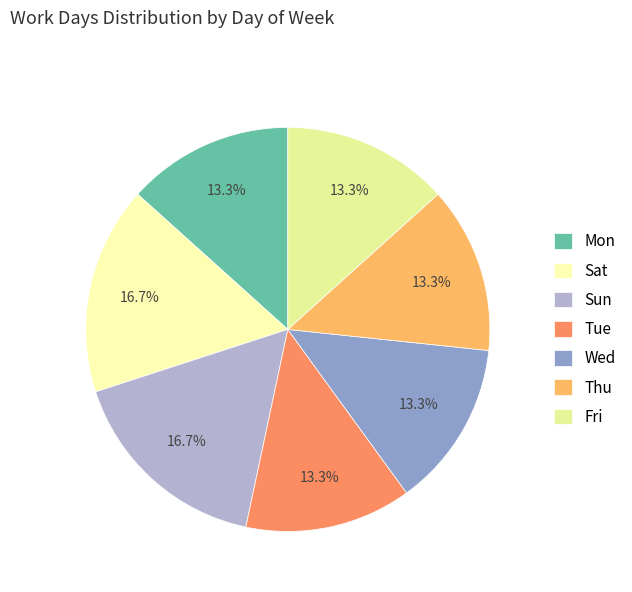

Count the number of slices in the pie.

7